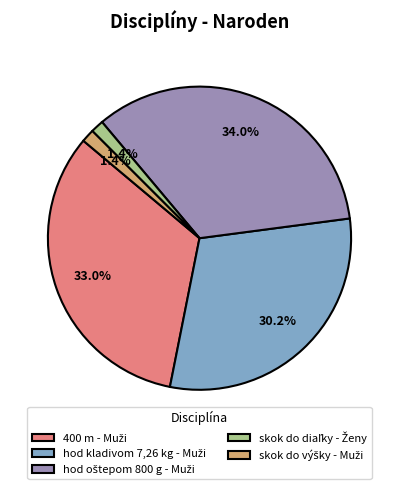

Is there any slice that represents more than half of the pie?

No